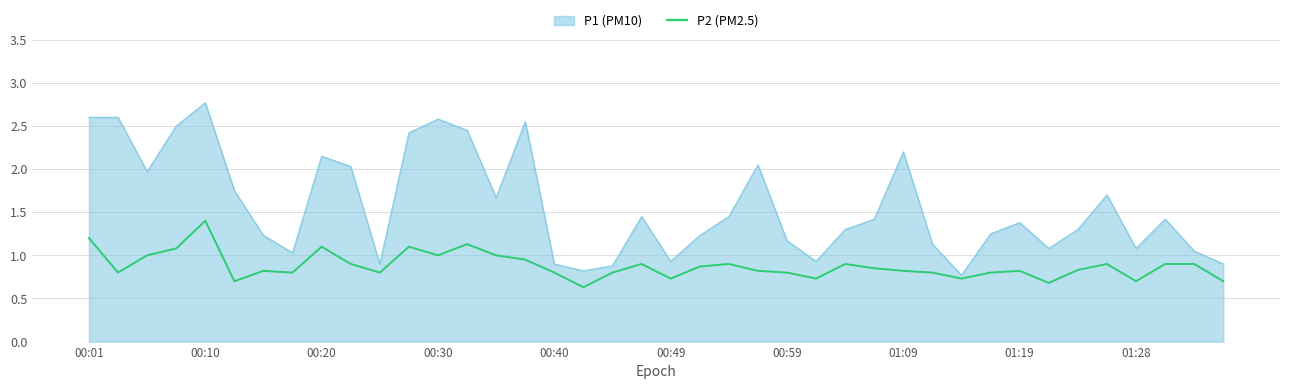

What is the maximum value shown in the chart?

2.8